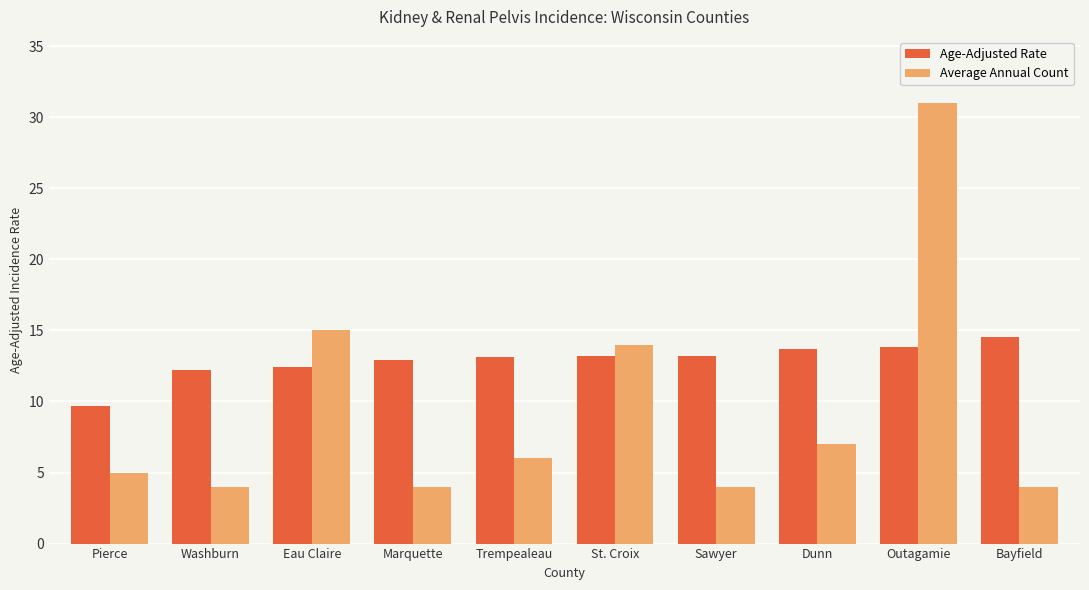

True or false: Average Annual Count has a value of 4.0 at Sawyer.

True